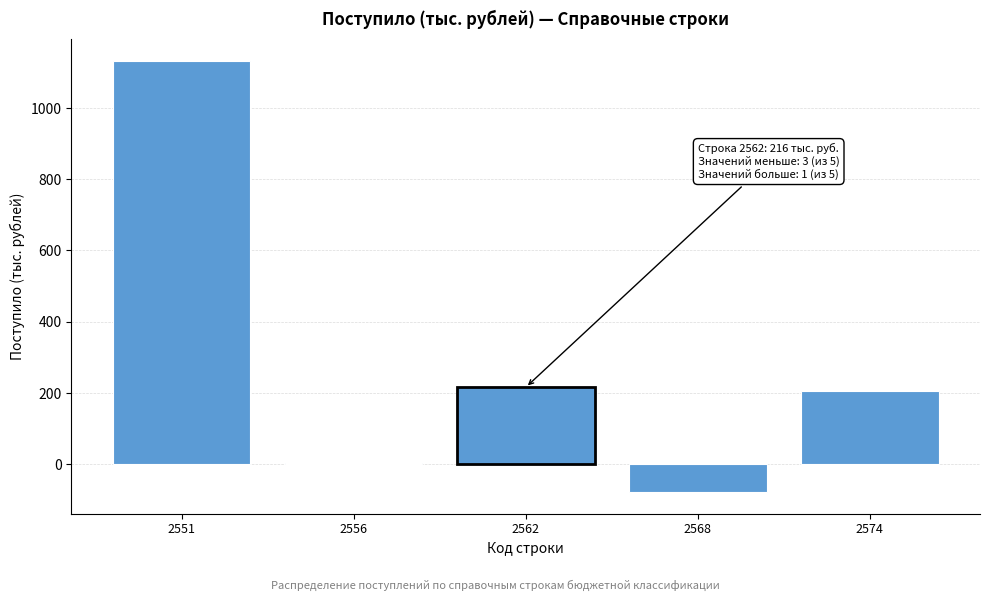

Reading left to right, extract all data points from this chart.

1133	4	216	-78	206